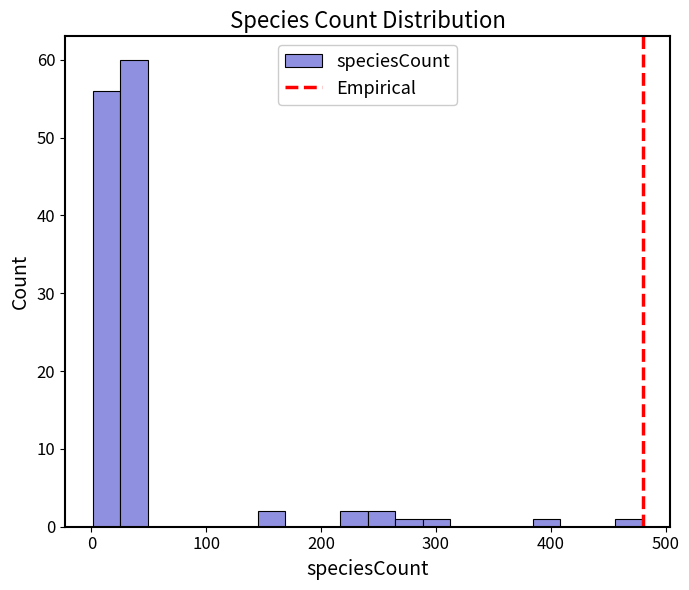

Around what value on the x-axis is the tallest bar? Give the approximate position of its centre, as read against the axis.

40